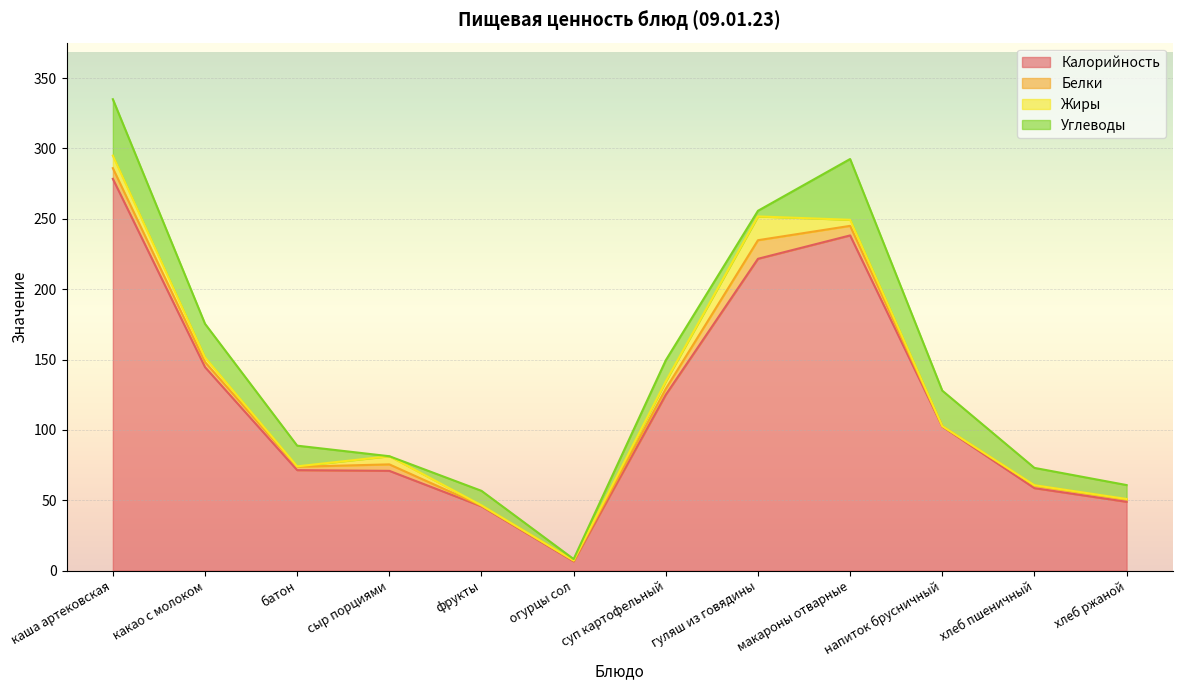

How many distinct data groups are displayed?

4